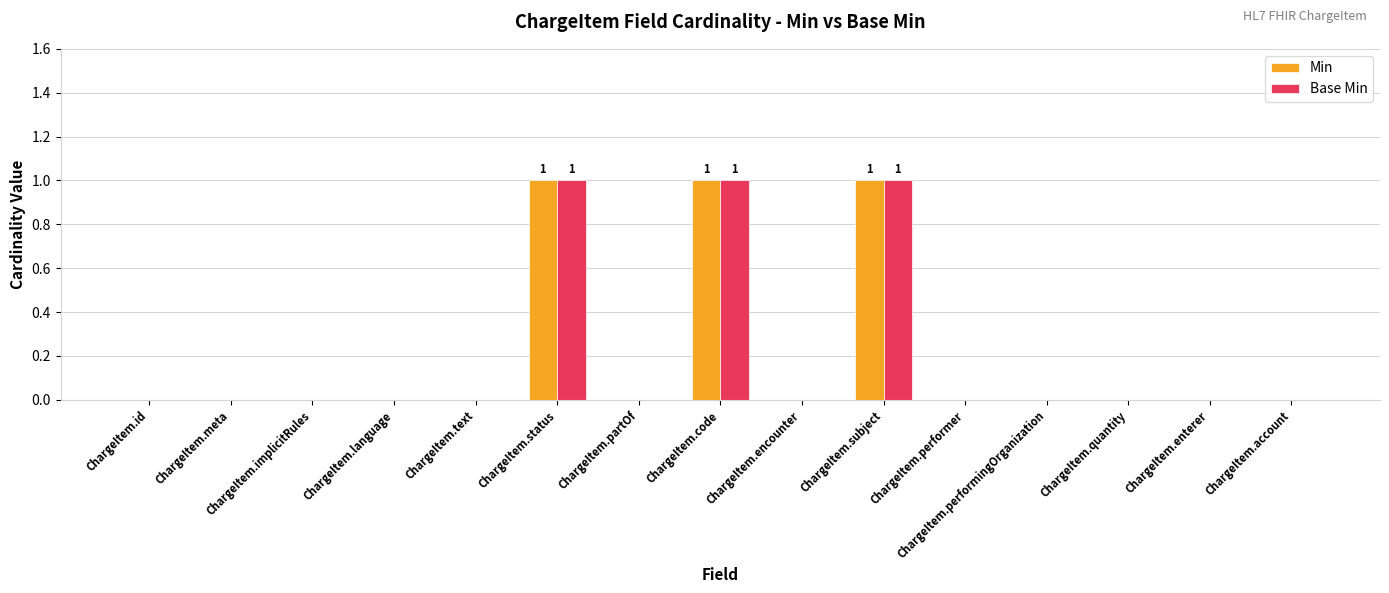

The value of Base Min at ChargeItem.partOf is 0. True or false?

True